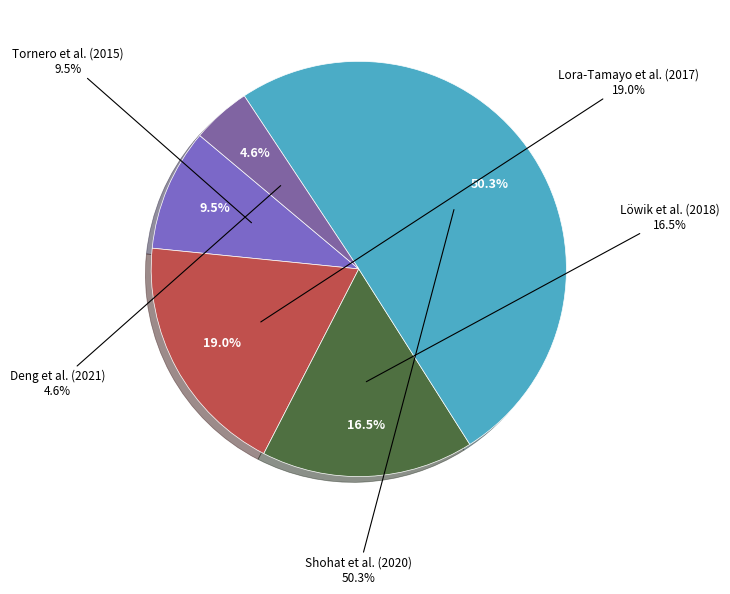

Which slice represents more than half of the pie?

Shohat et al. (2020)